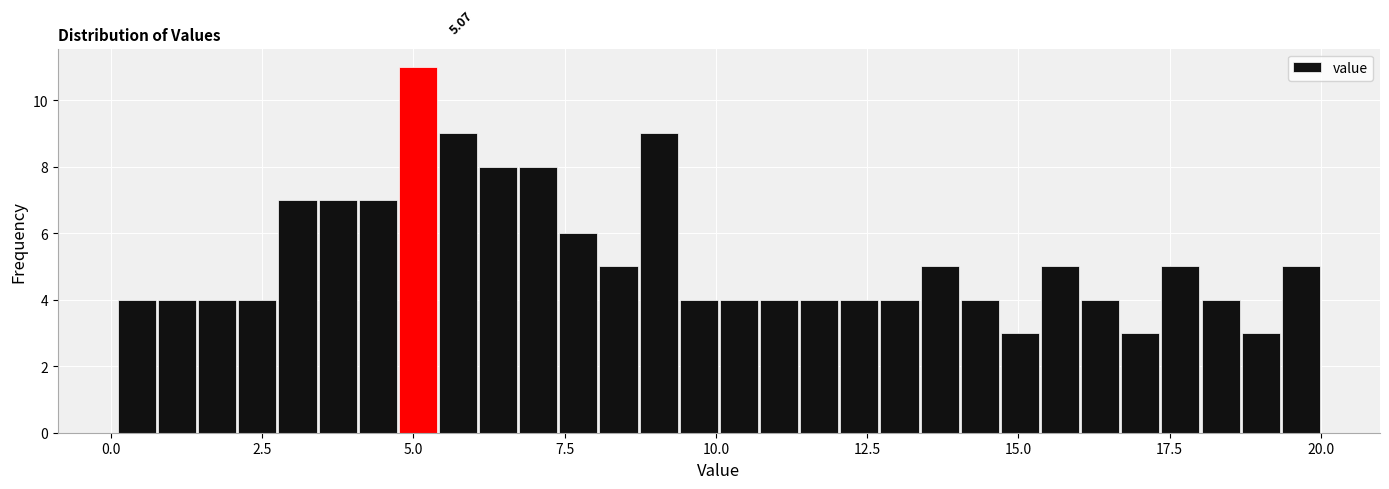

Read against the x-axis, roughly where is the centre of the tallest bar?

5.0